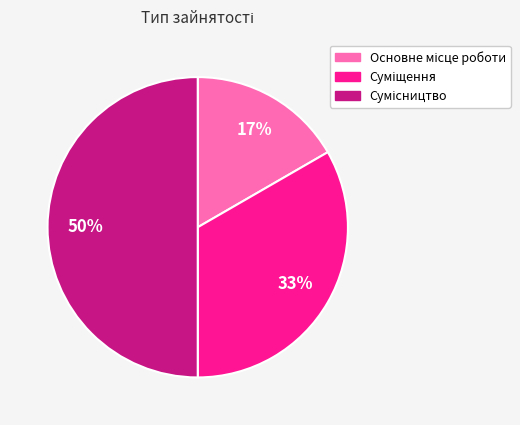

To the nearest percent, what is the difference between the largest and smallest slice percentages?

33%